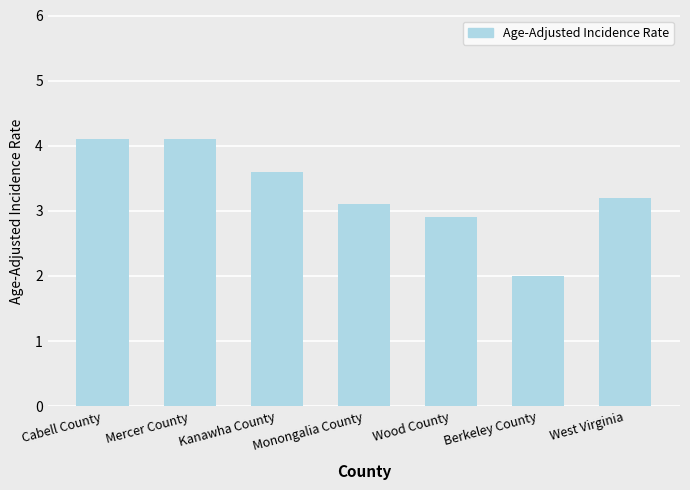

What is the label of the 4th bar from the left?

Monongalia County